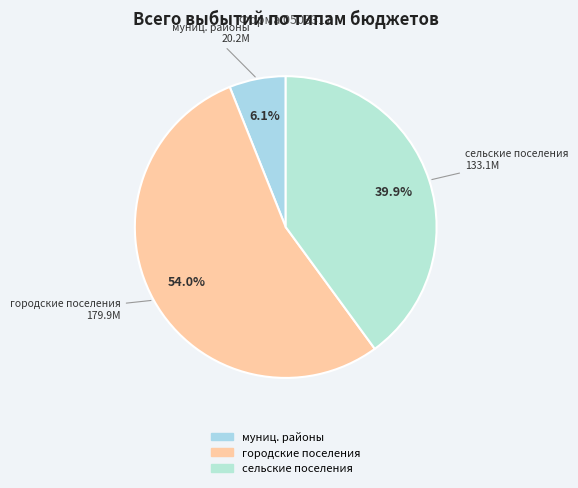

To the nearest percent, what is the average slice percentage?

33%